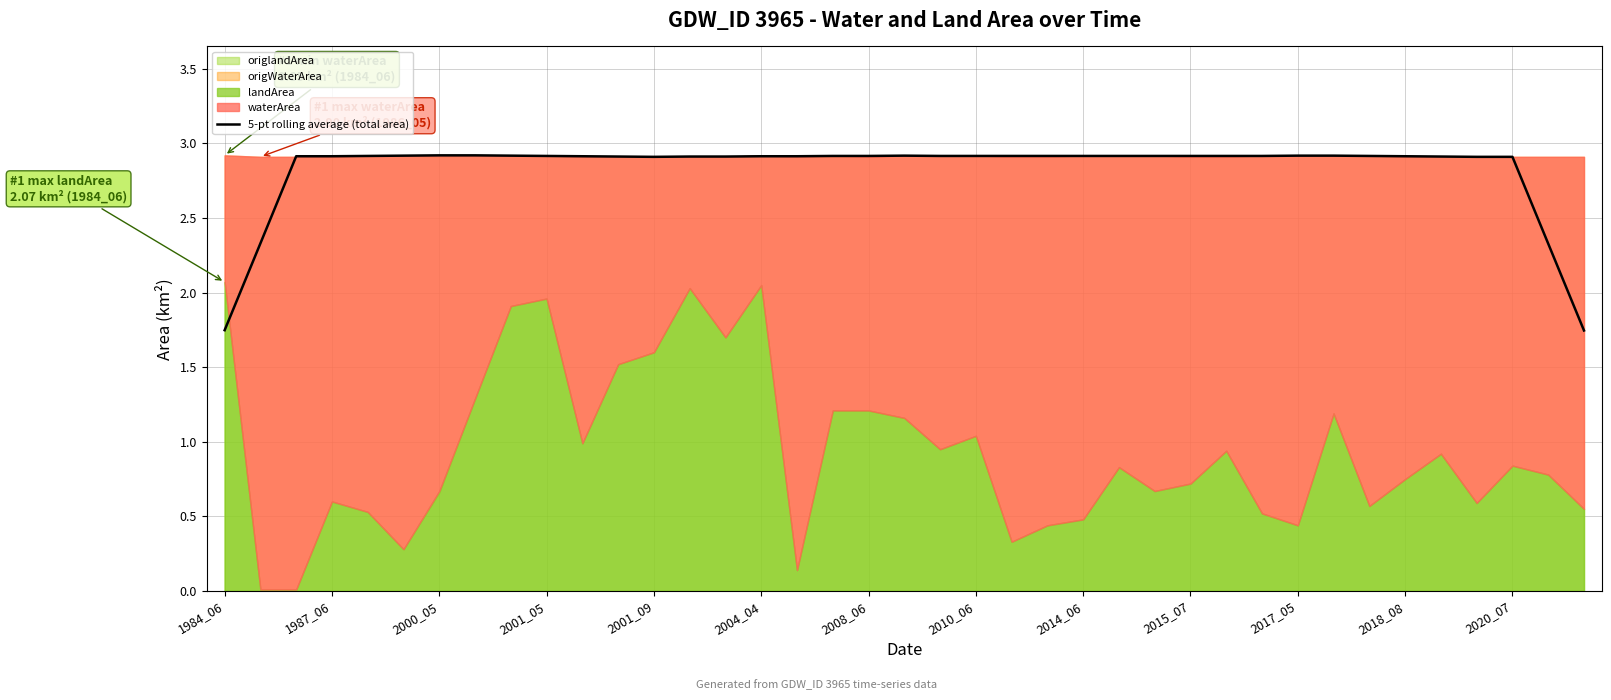

Reading left to right, extract all data points from this chart.

1.7	2.3	2.9	2.9	2.9	2.9	2.9	2.9	2.9	2.9	2.9	2.9	2.9	2.9	2.9	2.9	2.9	2.9	2.9	2.9	2.9	2.9	2.9	2.9	2.9	2.9	2.9	2.9	2.9	2.9	2.9	2.9	2.9	2.9	2.9	2.9	2.9	2.3	1.7